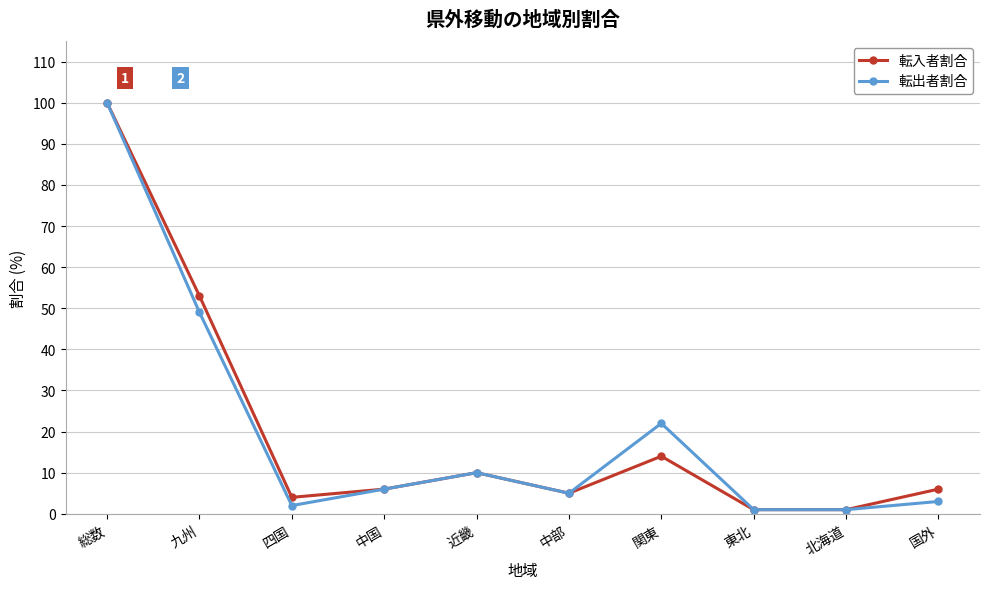

What position from the right is 九州?

9